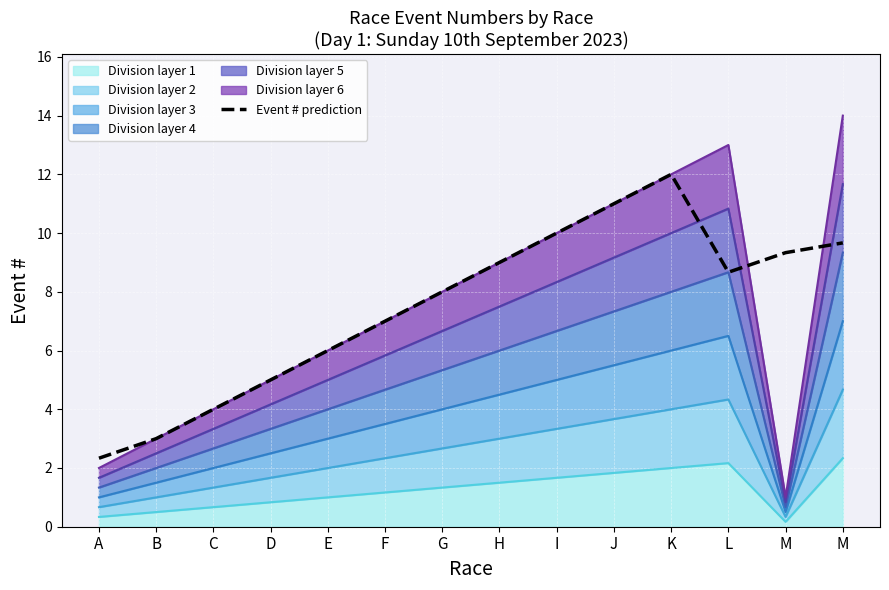

Approximately how many times larger is the value at J compared to M?

1.1